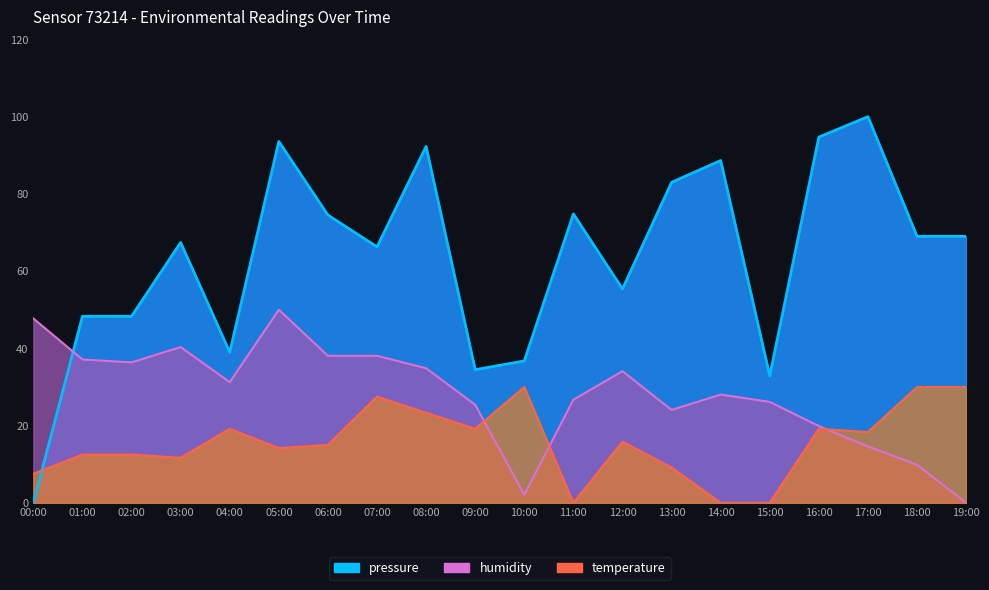

Rank the categories by temperature value from highest to lowest.

10:00, 18:00, 19:00, 07:00, 08:00, 04:00, 09:00, 16:00, 17:00, 12:00, 06:00, 05:00, 01:00, 02:00, 03:00, 13:00, 00:00, 11:00, 14:00, 15:00